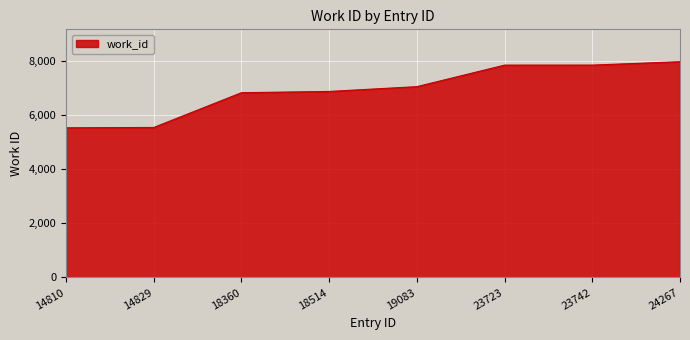

True or false: the data has more than 2 interior local peaks.

False